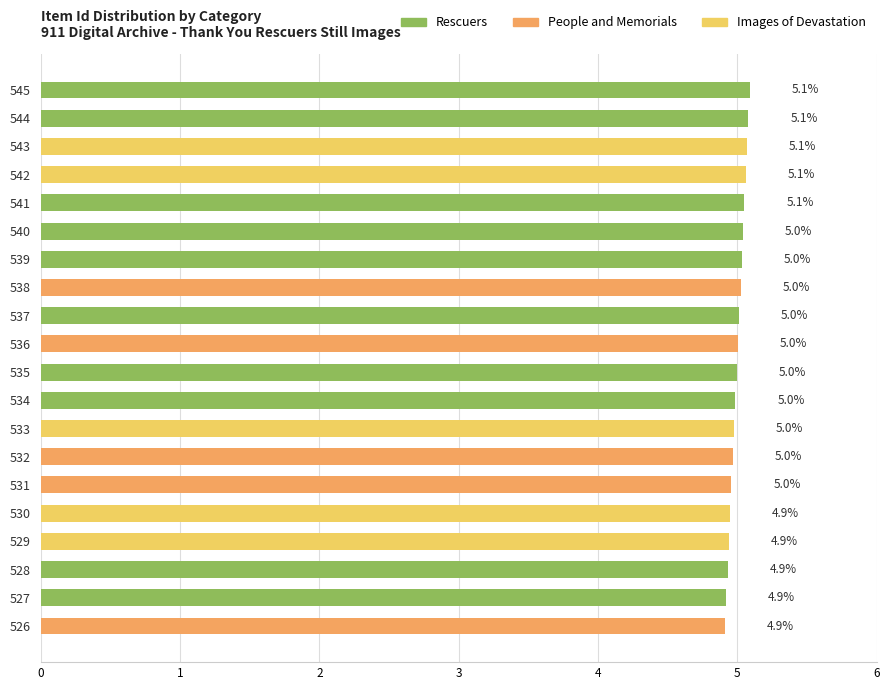

Are the bars horizontal?

Yes